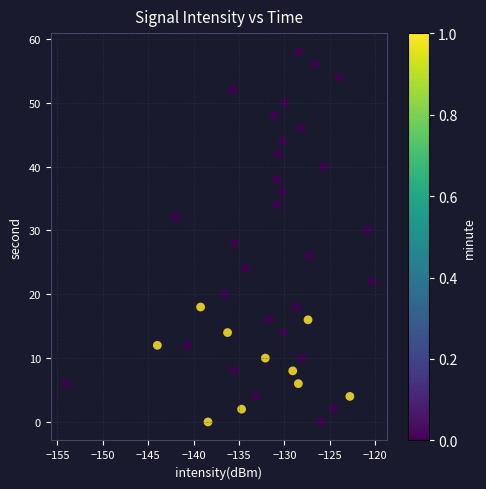

How many points are shown in the scatter plot?

40